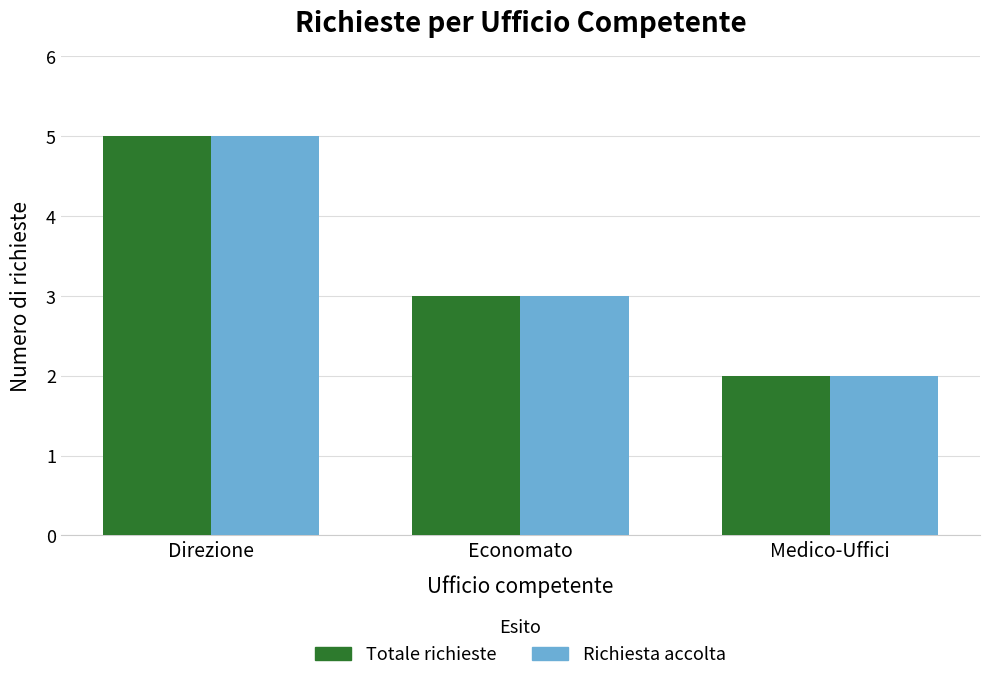

Reading left to right, list all the values displayed in this chart.

Totale richieste: Direzione=5	Economato=3	Medico-Uffici=2
Richiesta accolta: Direzione=5	Economato=3	Medico-Uffici=2